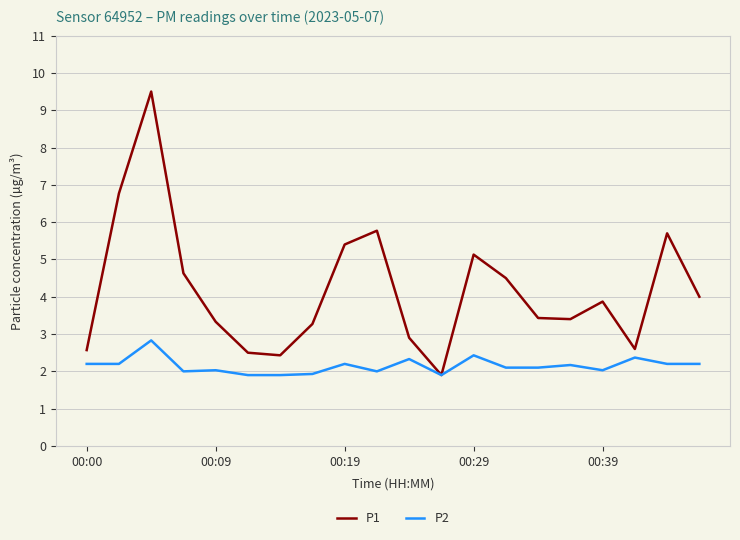

Rank the series by their maximum value, from highest to lowest.

P1, P2